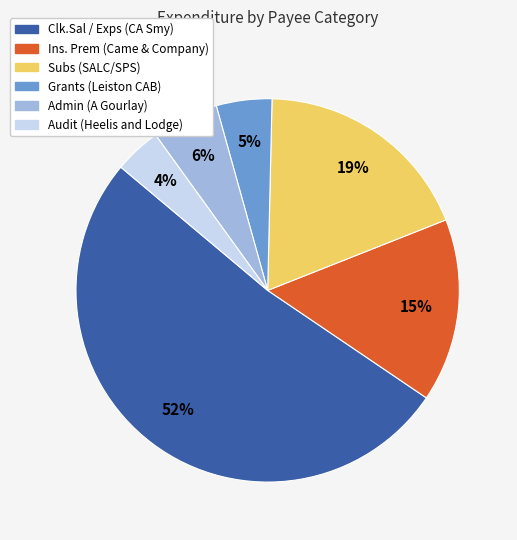

To the nearest percent, what is the average slice percentage?

17%